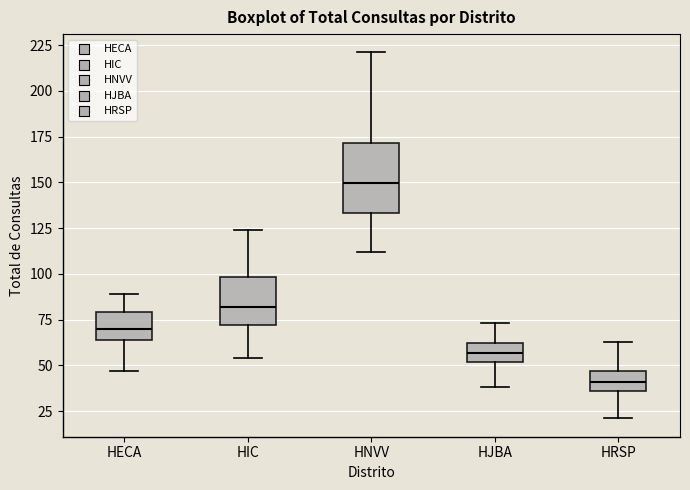

Where is the upper edge of the box for HECA on the y-axis? The values are not printed on the chart, so give them approximately, as read against the axis.

80